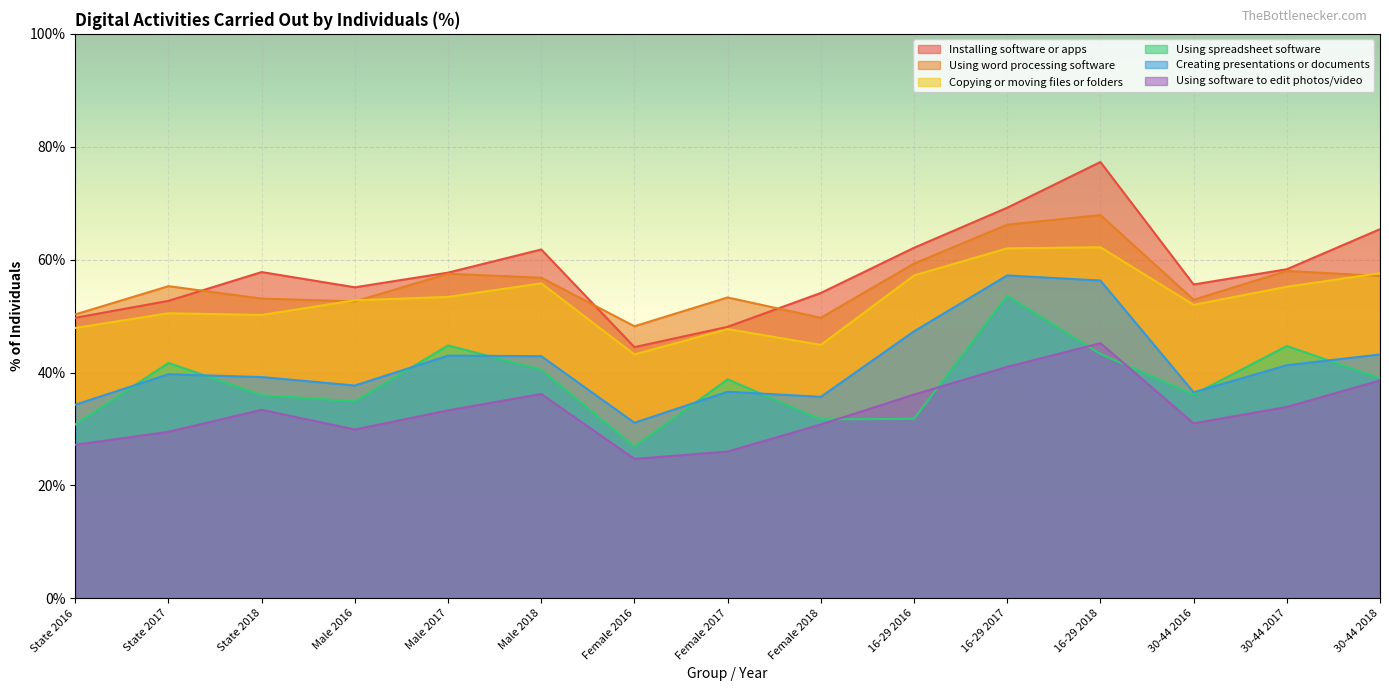

What is the spread (max minus min) of values at Female 2016?

23.5